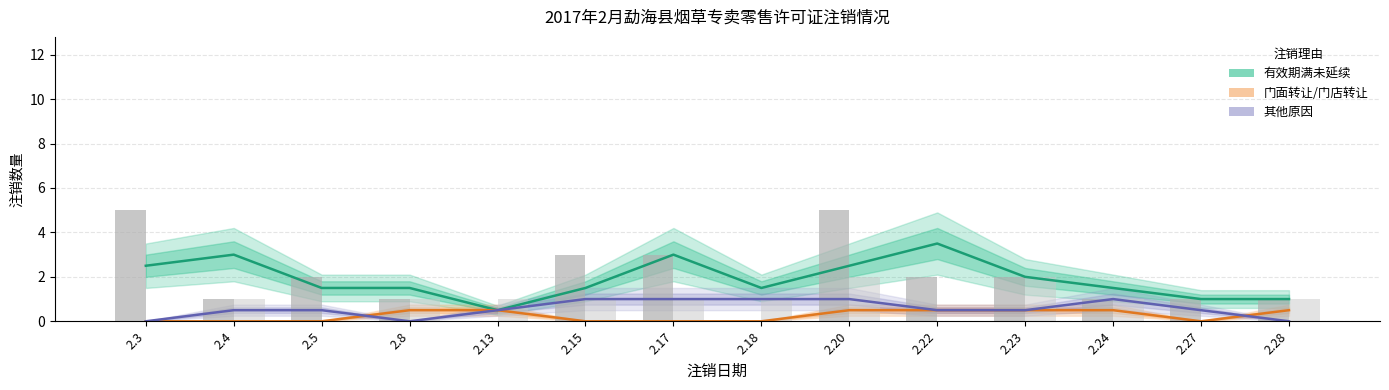

What is the approximate value of 有效期满未延续 at 2.8?

1.5